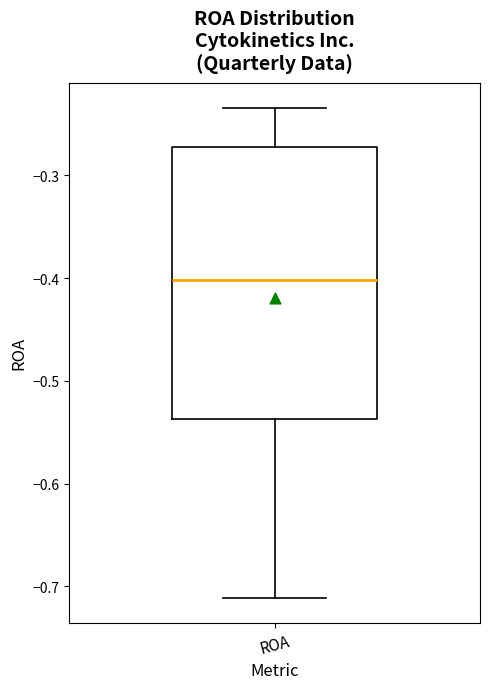

Read this box plot against the y-axis: the position of the median line, the range covered by the box, and the ends of both whiskers. The values are not printed on the chart, so give them approximately, as read against the axis.

median -0.40, box -0.54 to -0.27, whiskers -0.71 to -0.23